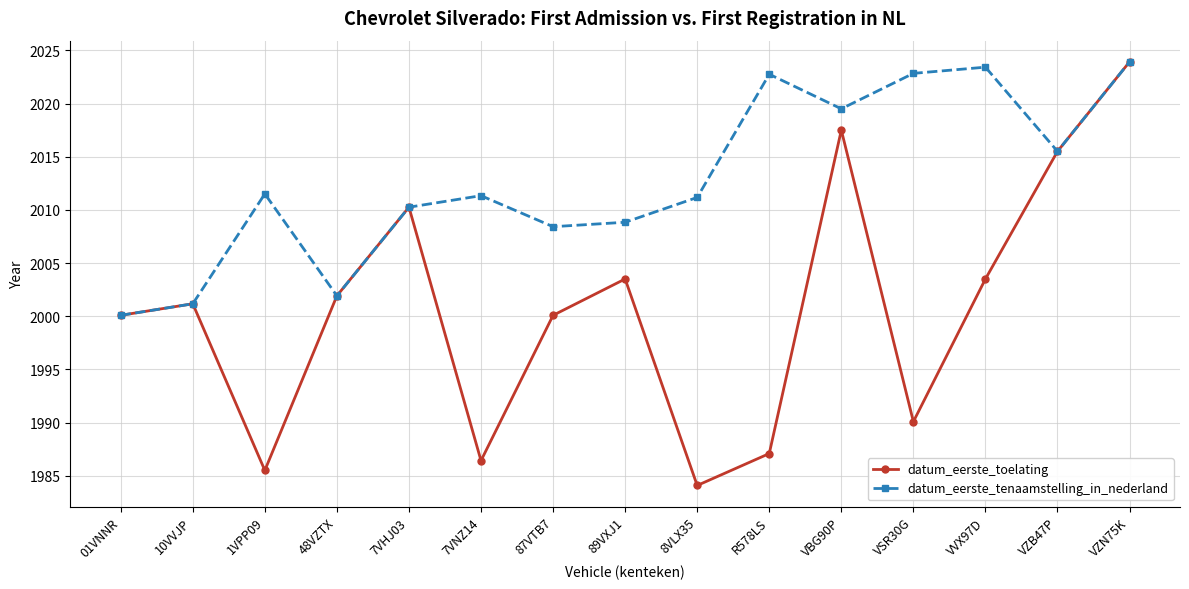

What is the smallest value displayed?

1984.1